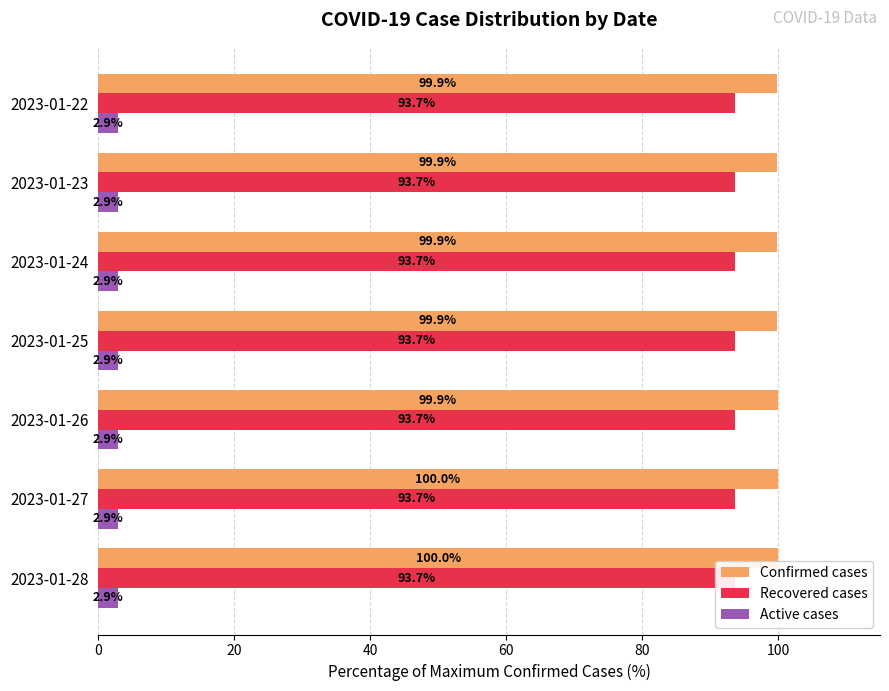

Does the chart contain any negative values?

No